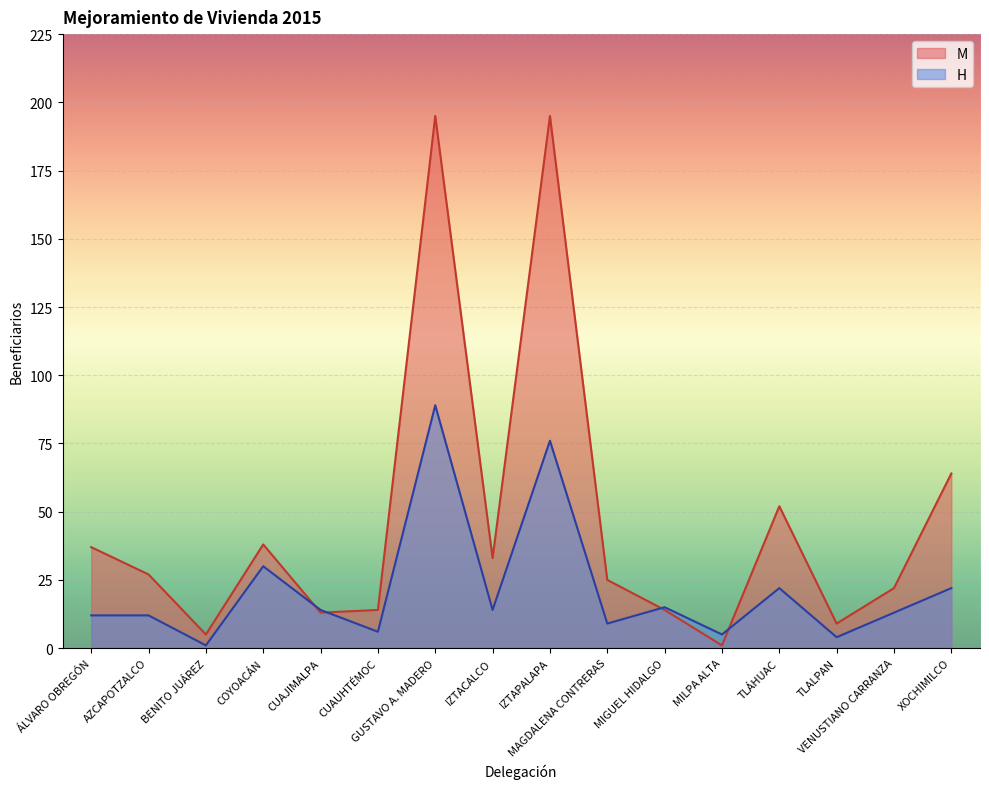

What are all the series names shown in the legend?

M, H